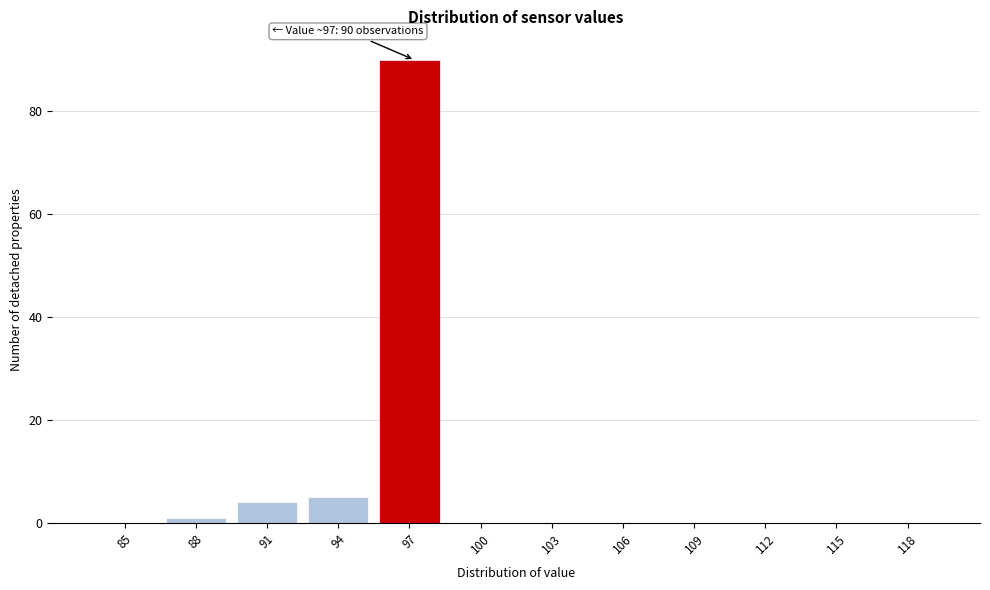

Reading left to right, extract all data points from this chart.

85=0	88=1	91=4	94=5	97=90	100=0	103=0	106=0	109=0	112=0	115=0	118=0